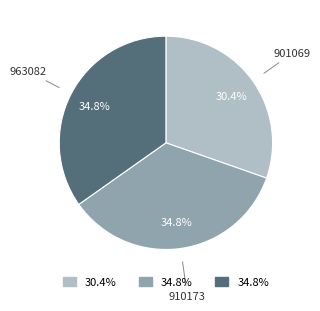

Is there any slice that represents more than half of the pie?

No